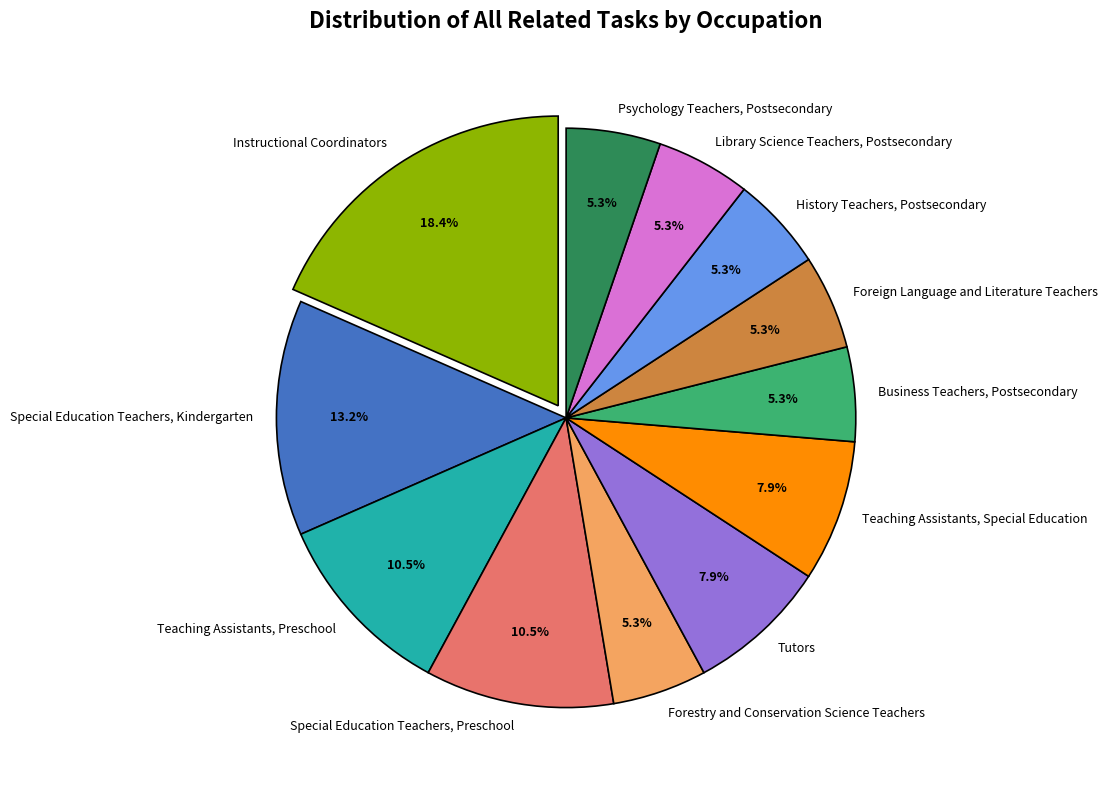

Is there a majority slice in this chart?

No